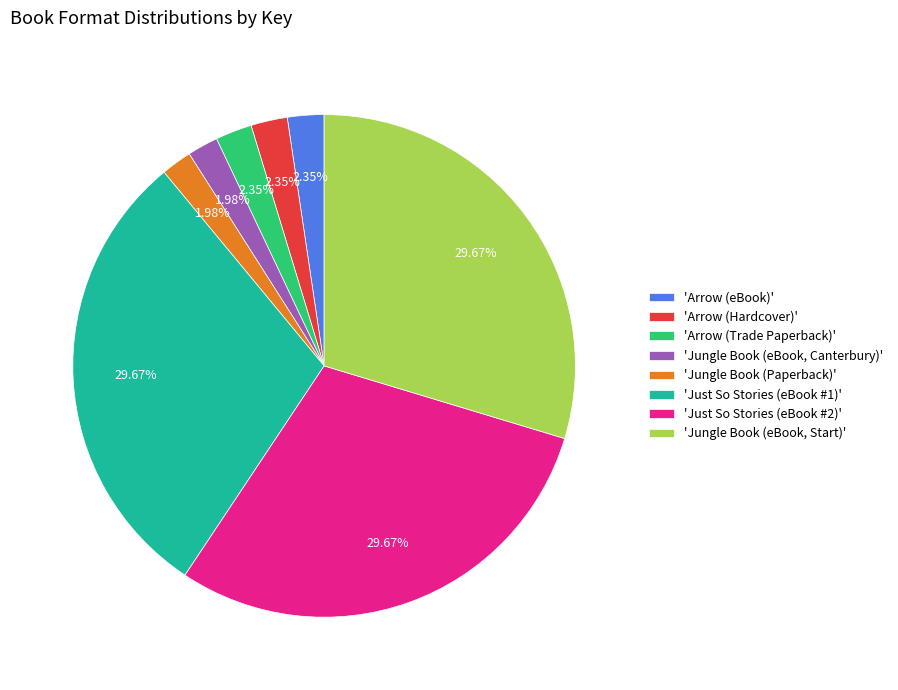

Does 'Arrow (Trade Paperback)' represent more than half of the total?

No